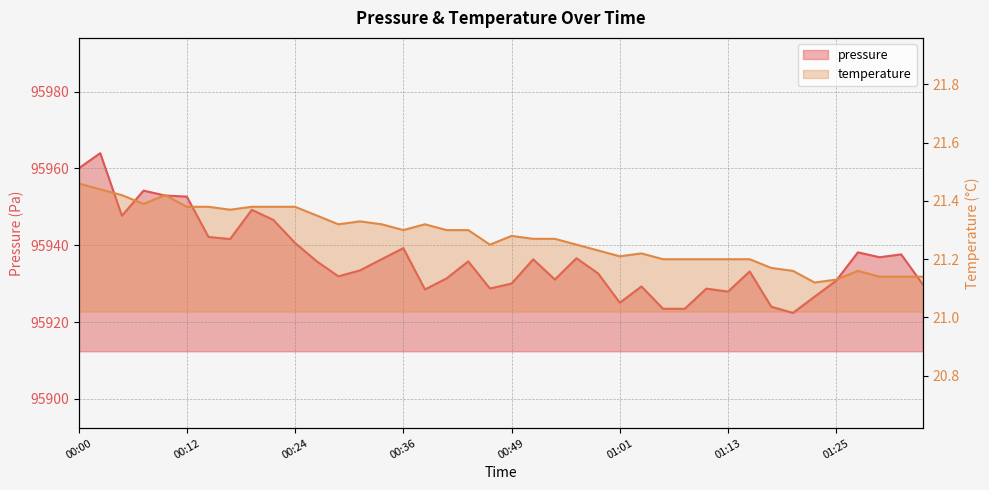

The pressure series shows 51198.4 at 01:06. True or false?

False